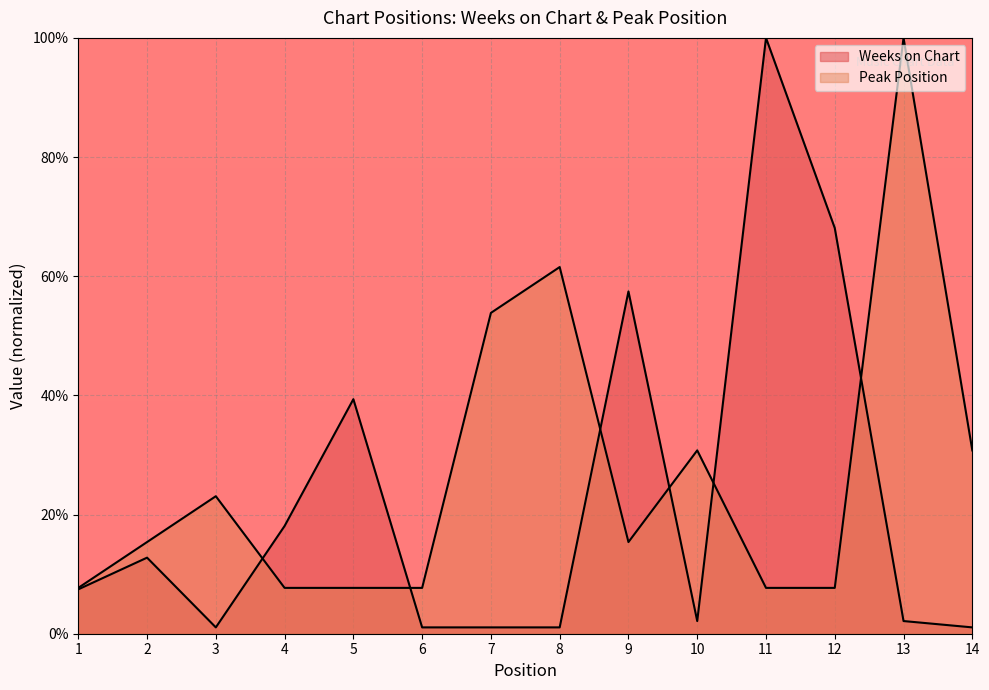

Which has a higher value, 5 or 6?

5